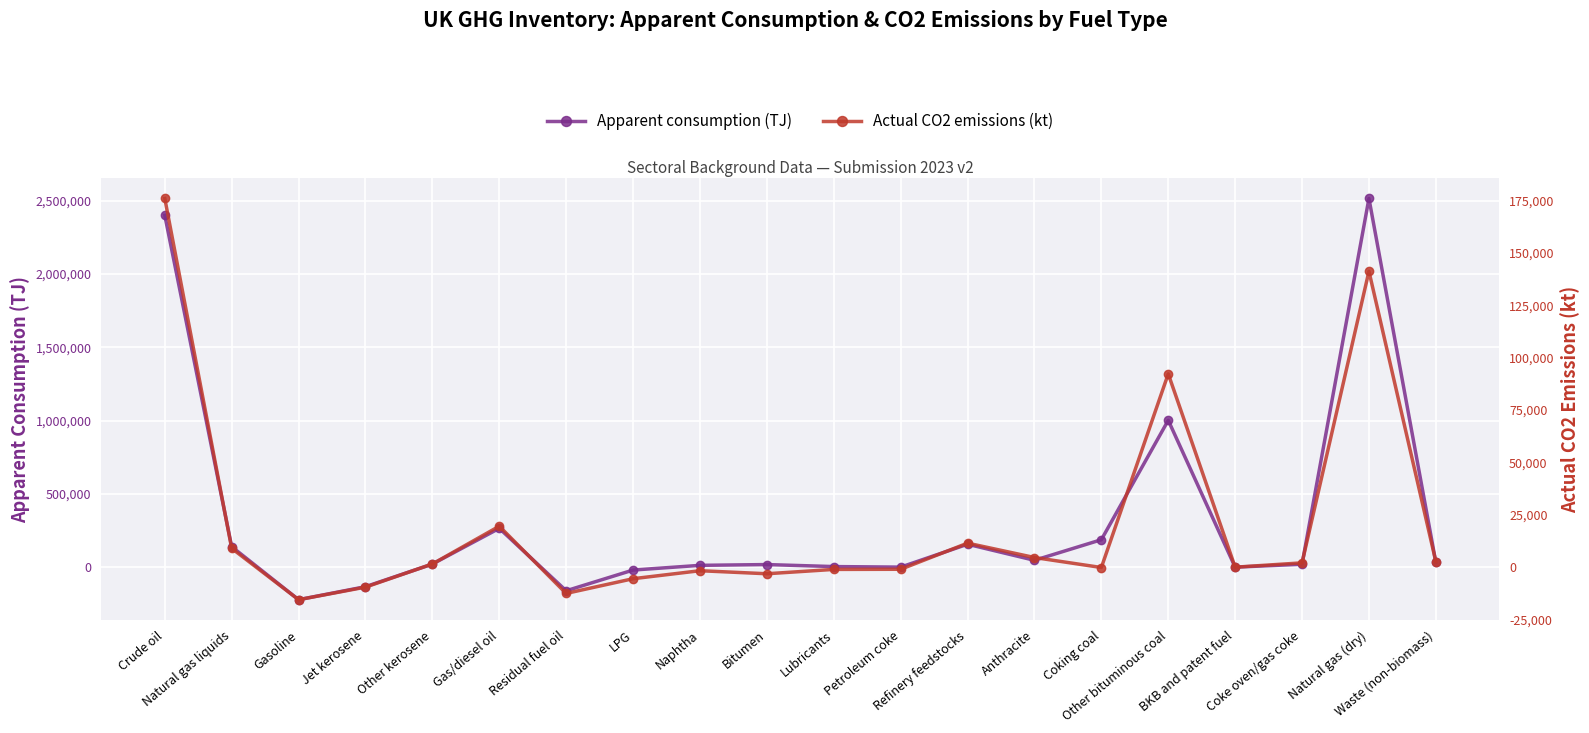

List the series in order of their peak value, highest first.

Apparent consumption (TJ), Actual CO2 emissions (kt)